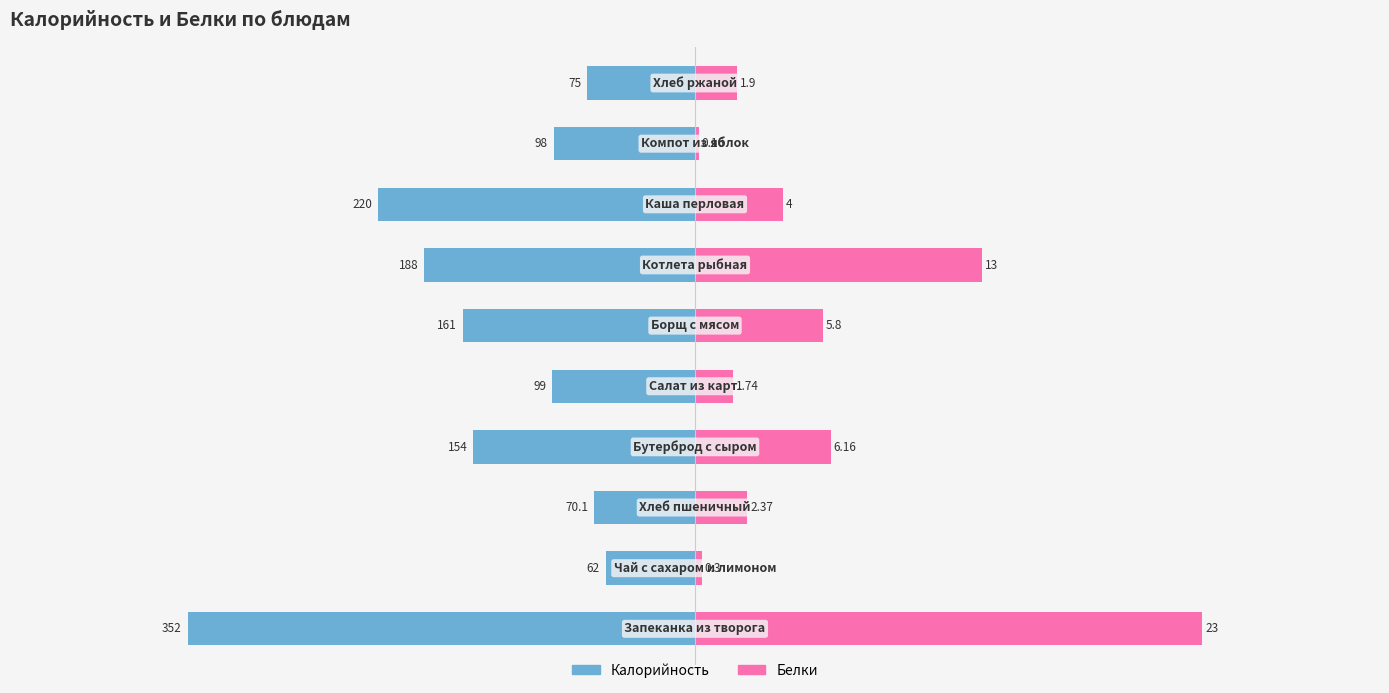

How many series are shown in this chart?

2